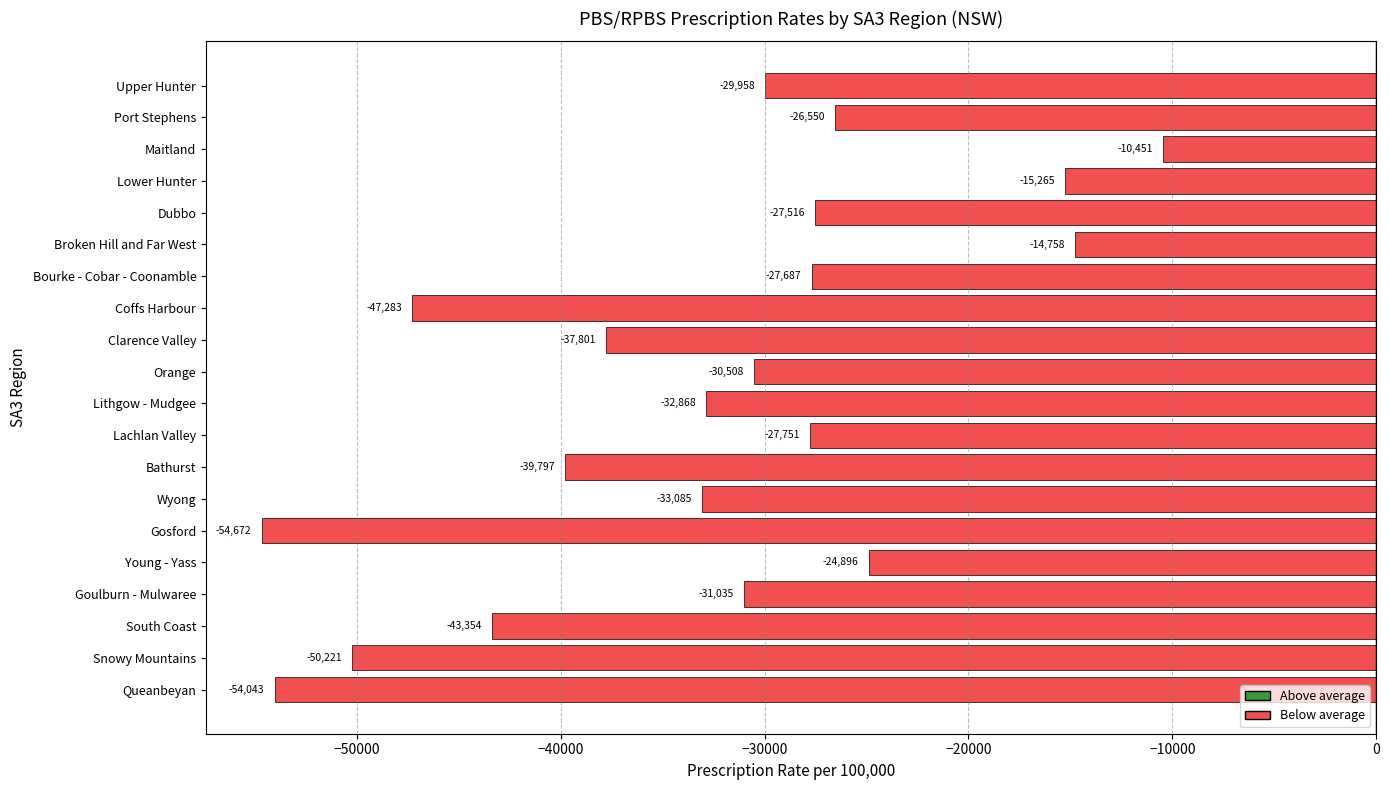

Count the number of data series in this chart.

1